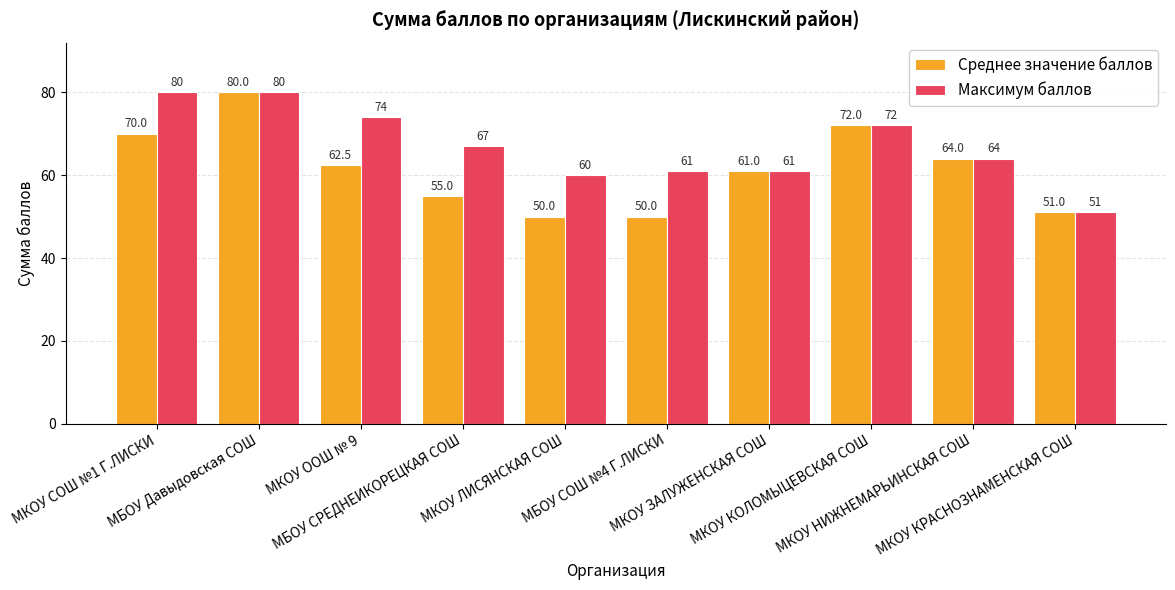

Between МБОУ СРЕДНЕИКОРЕЦКАЯ СОШ and МКОУ КРАСНОЗНАМЕНСКАЯ СОШ, which series saw the biggest shift?

Максимум баллов